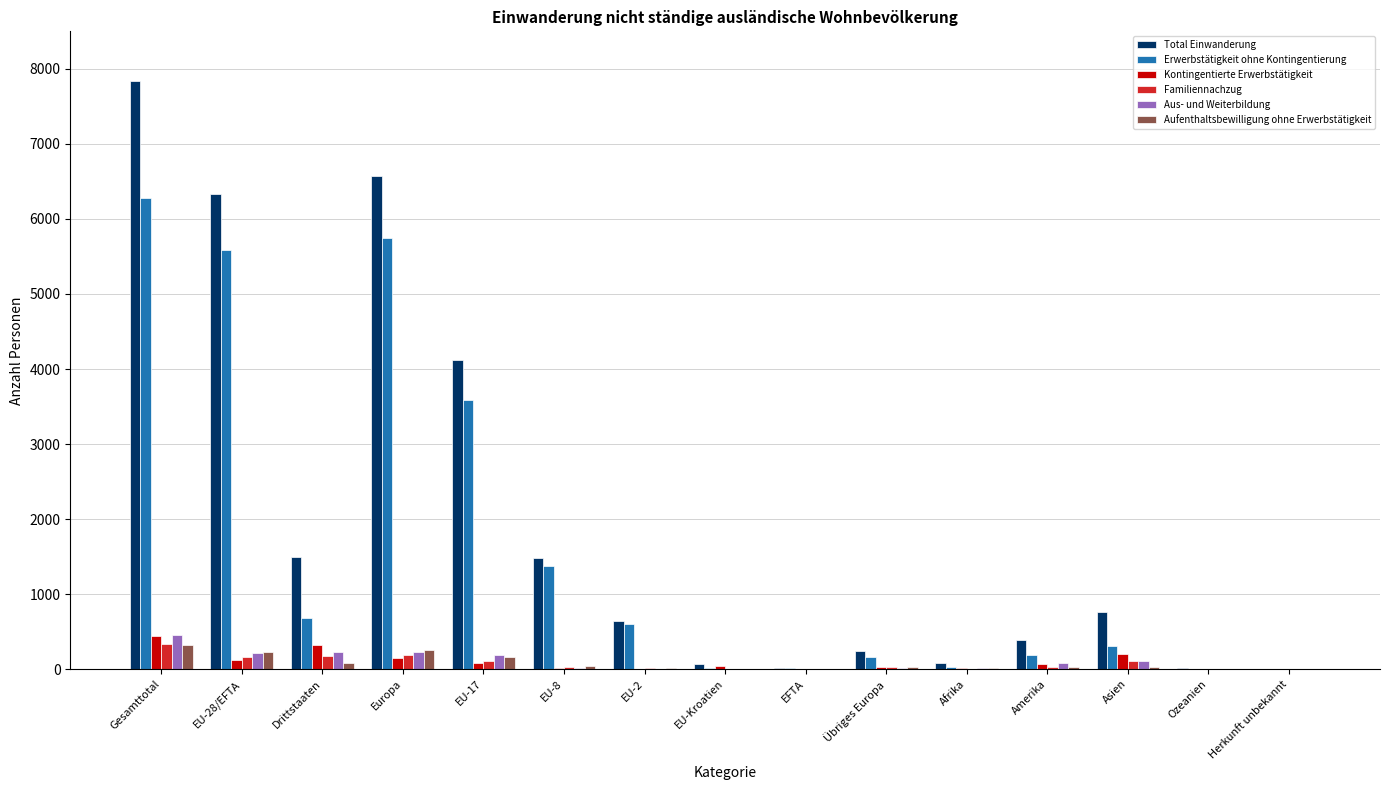

Does the chart contain stacked bars?

No